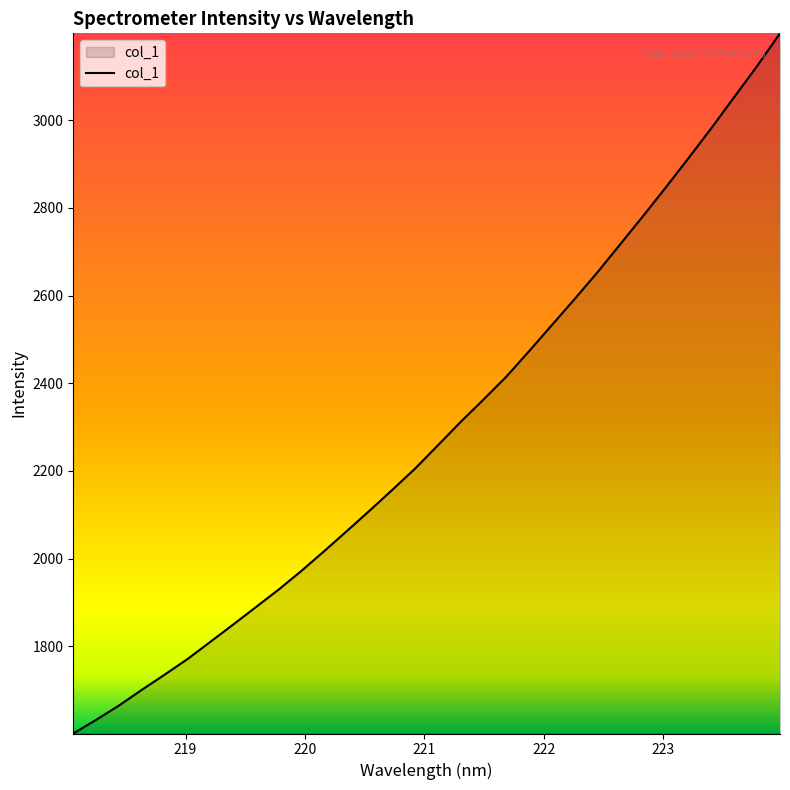

What is the difference between the second highest and second lowest values?

1491.1